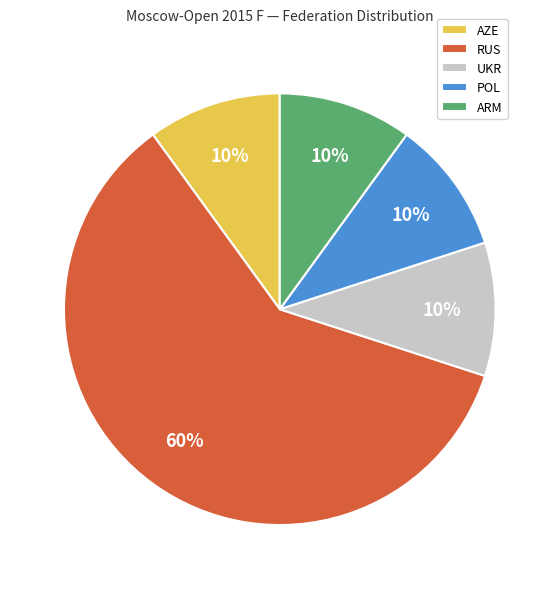

What is the largest slice in the pie chart?

RUS